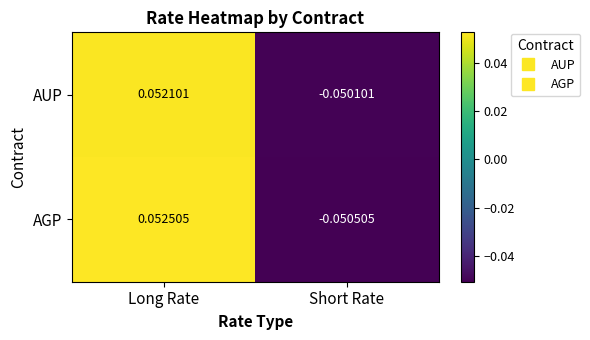

Between Long Rate and Short Rate, which series saw the biggest shift?

AGP